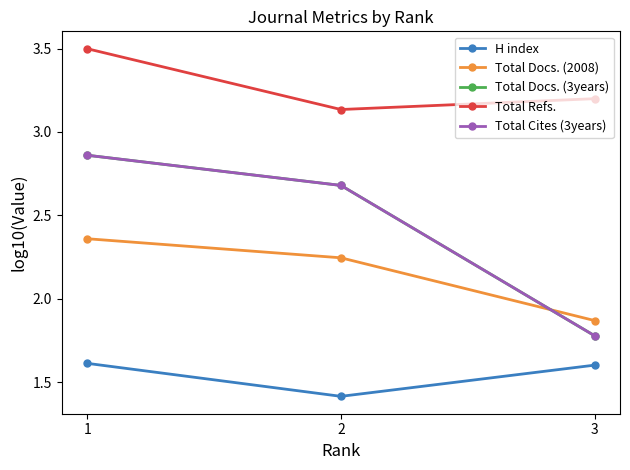

What is the sum of the H index values at 2 and 3?

3.0